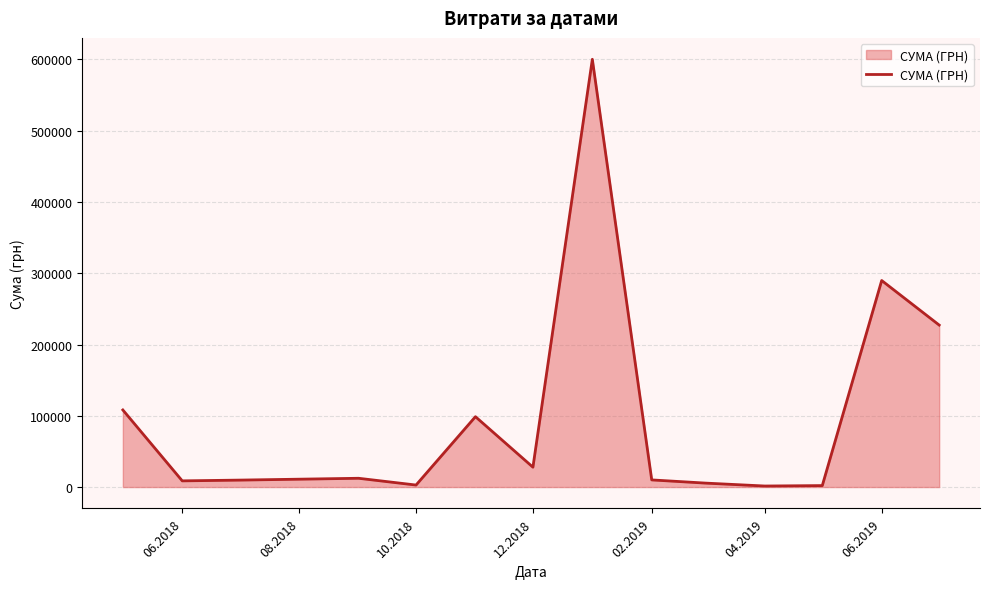

What is the maximum value shown in the chart?

600220.5